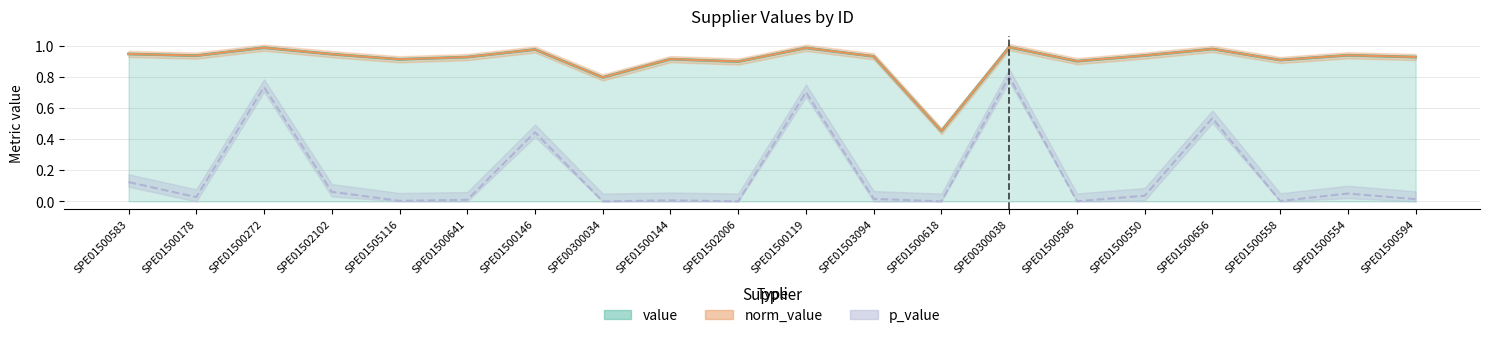

What is the total value across all series at SPE01500618?

0.9